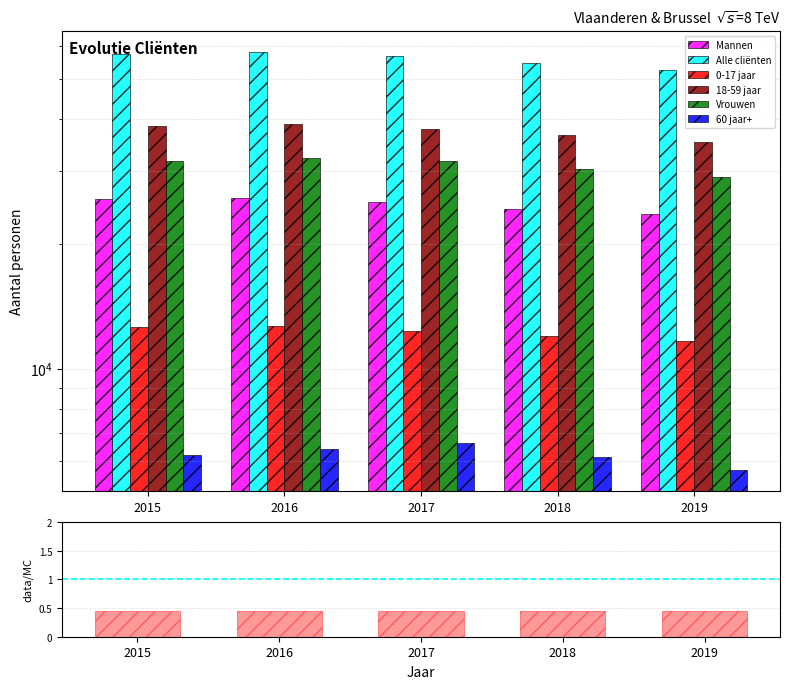

Where is 18-59 jaar nearest to the value 36973?

2018